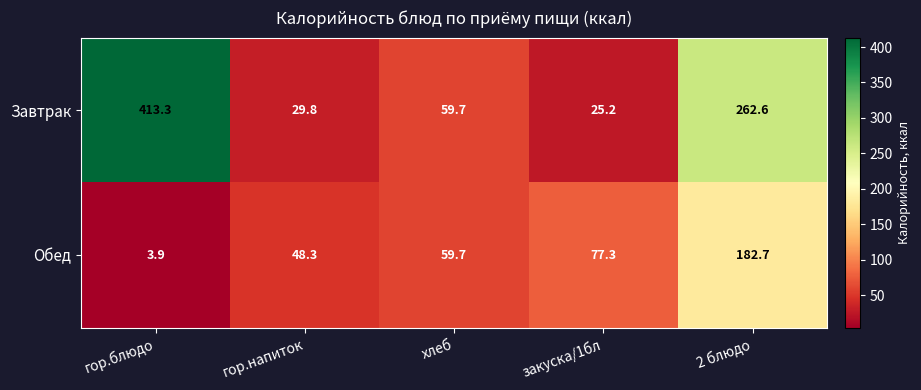

What is the sum of the Завтрак values at закуска/1бл and хлеб?

84.9